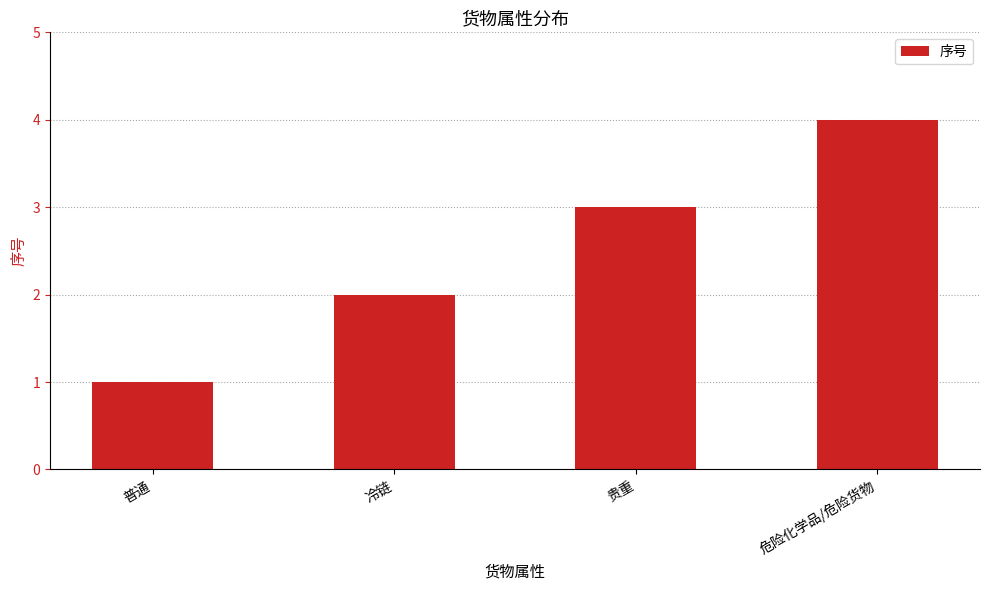

Reading right to left, what are all the values shown in this chart?

4	3	2	1